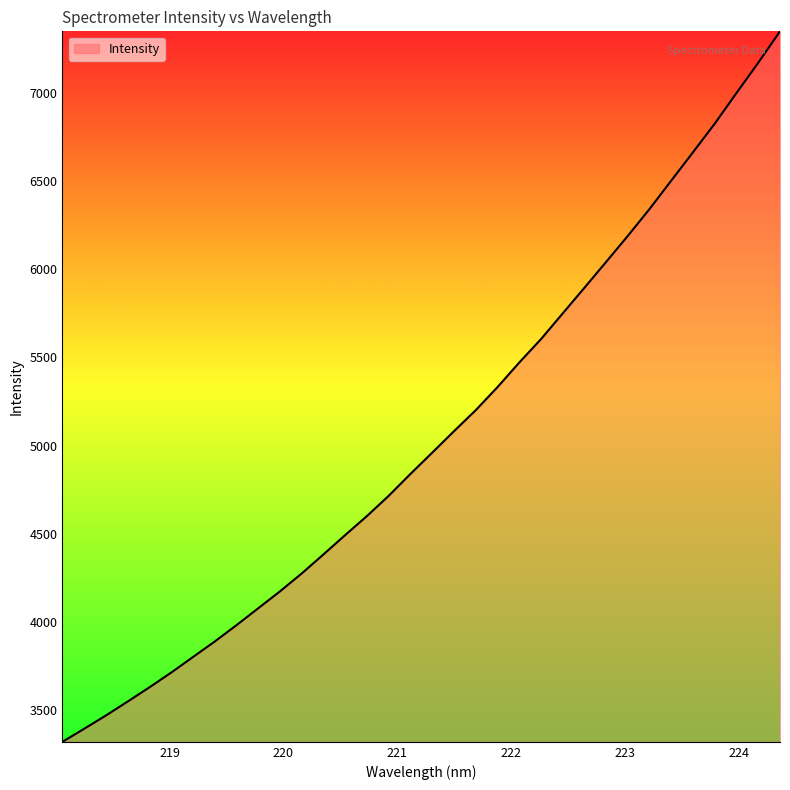

What is the greatest value displayed?

7347.8